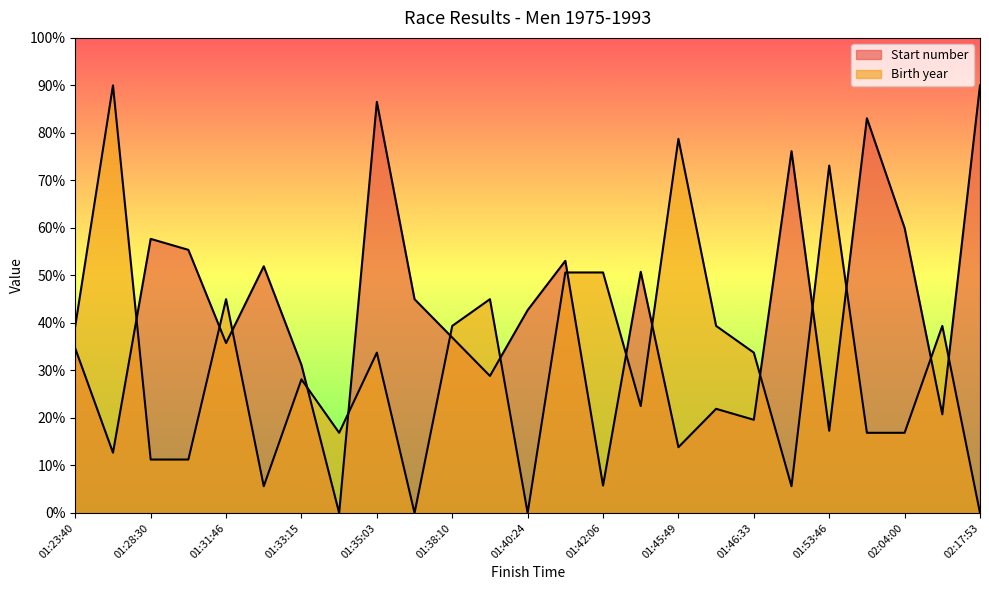

What is the label of the 2nd point from the right?

02:14:25